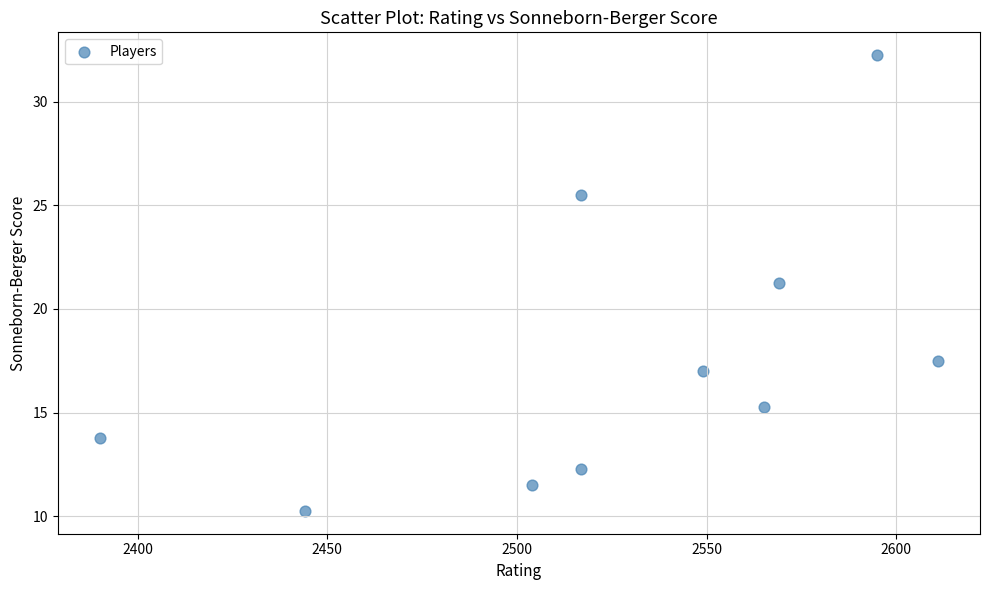

What is the range of X values (max minus min)?

221.0